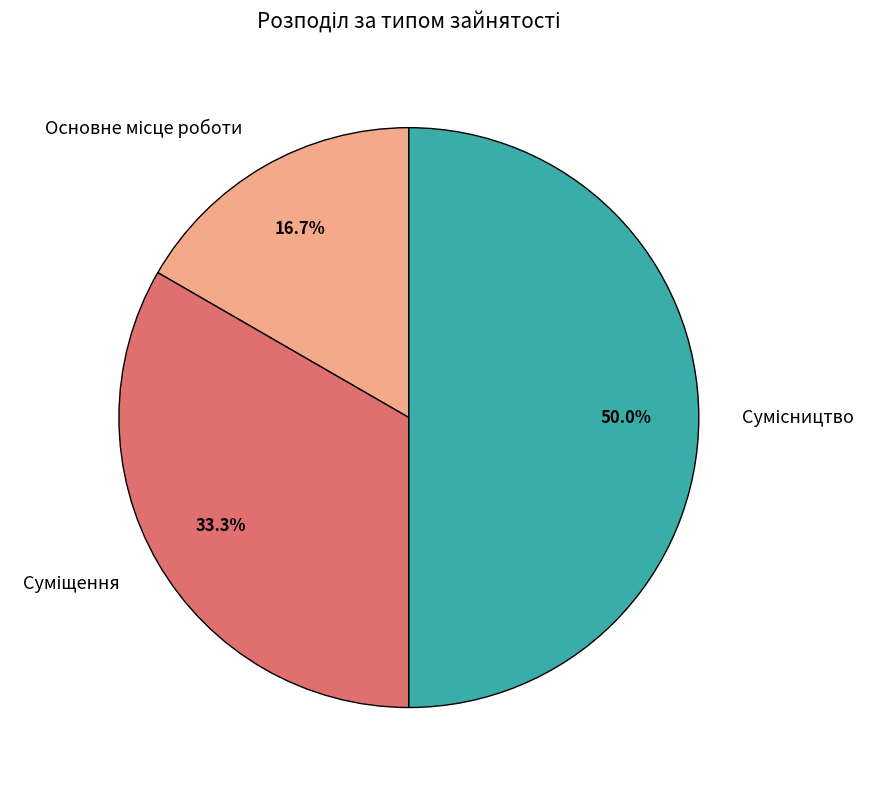

Which has a higher value, Сумісництво or Суміщення?

Сумісництво